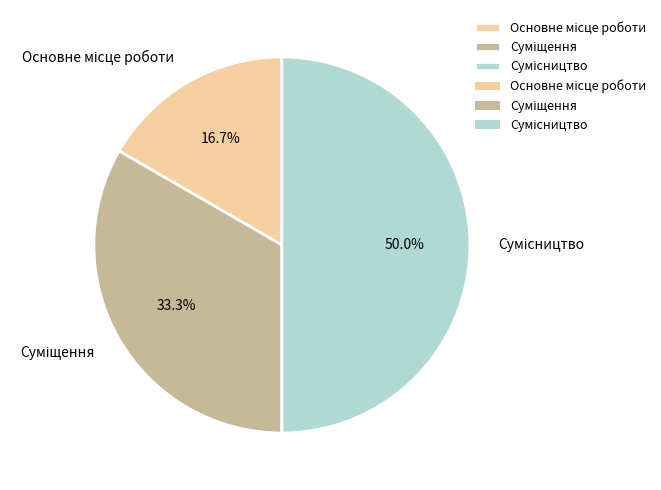

How many slices are in this pie chart?

3